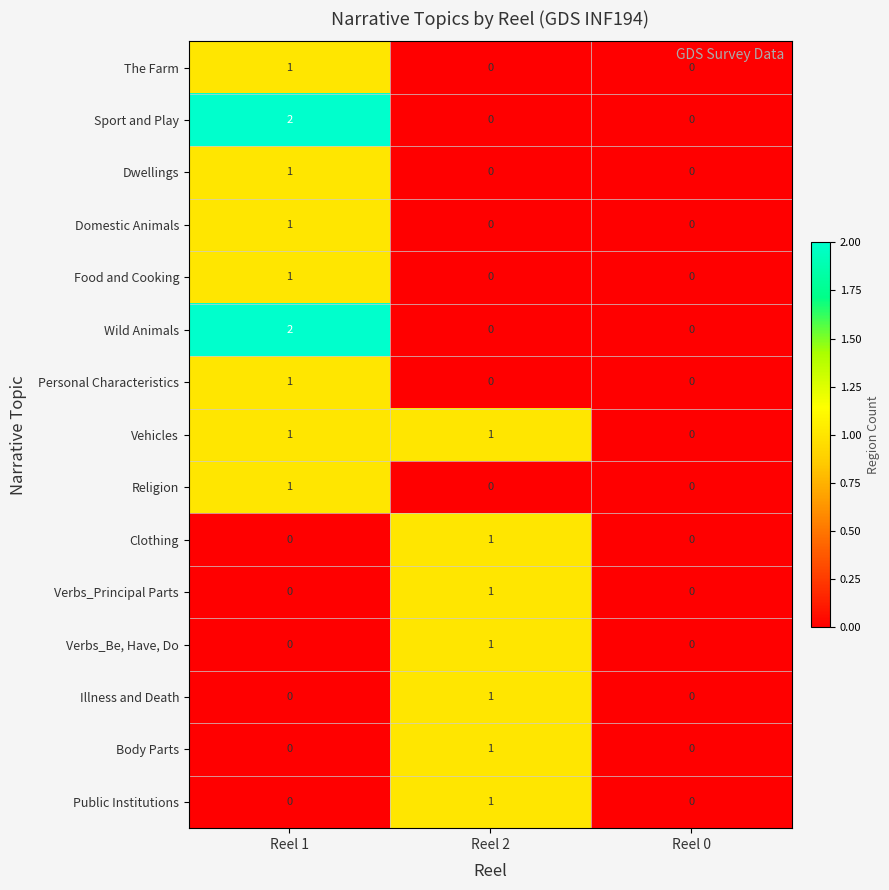

Is it true that Personal Characteristics equals 1 at Reel 2?

False